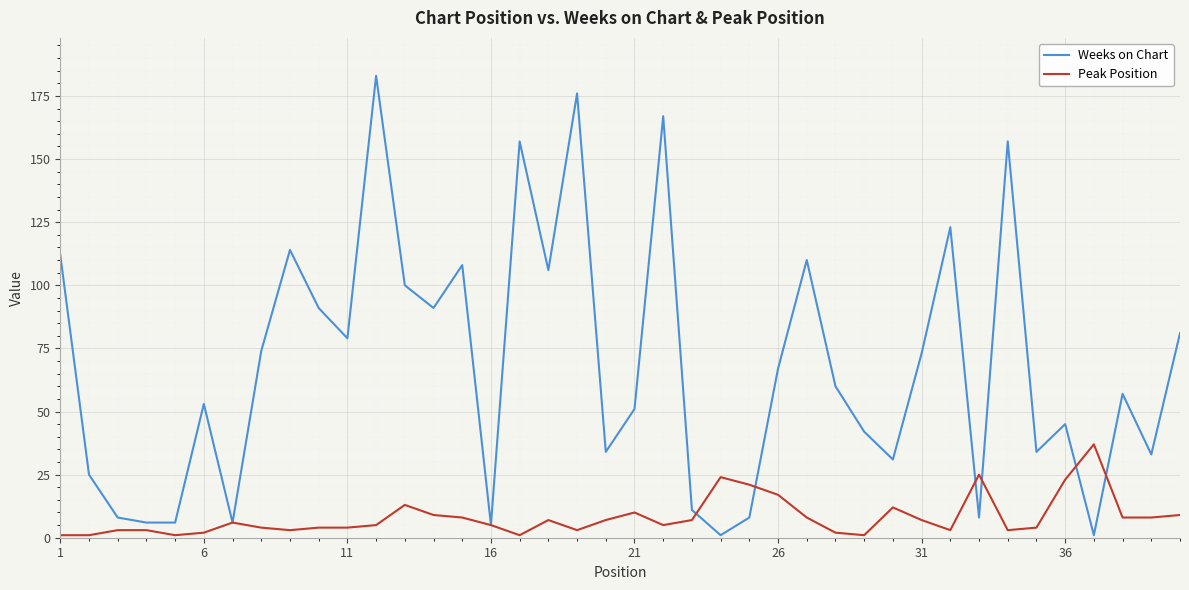

Which series has the largest total across all categories?

Weeks on Chart